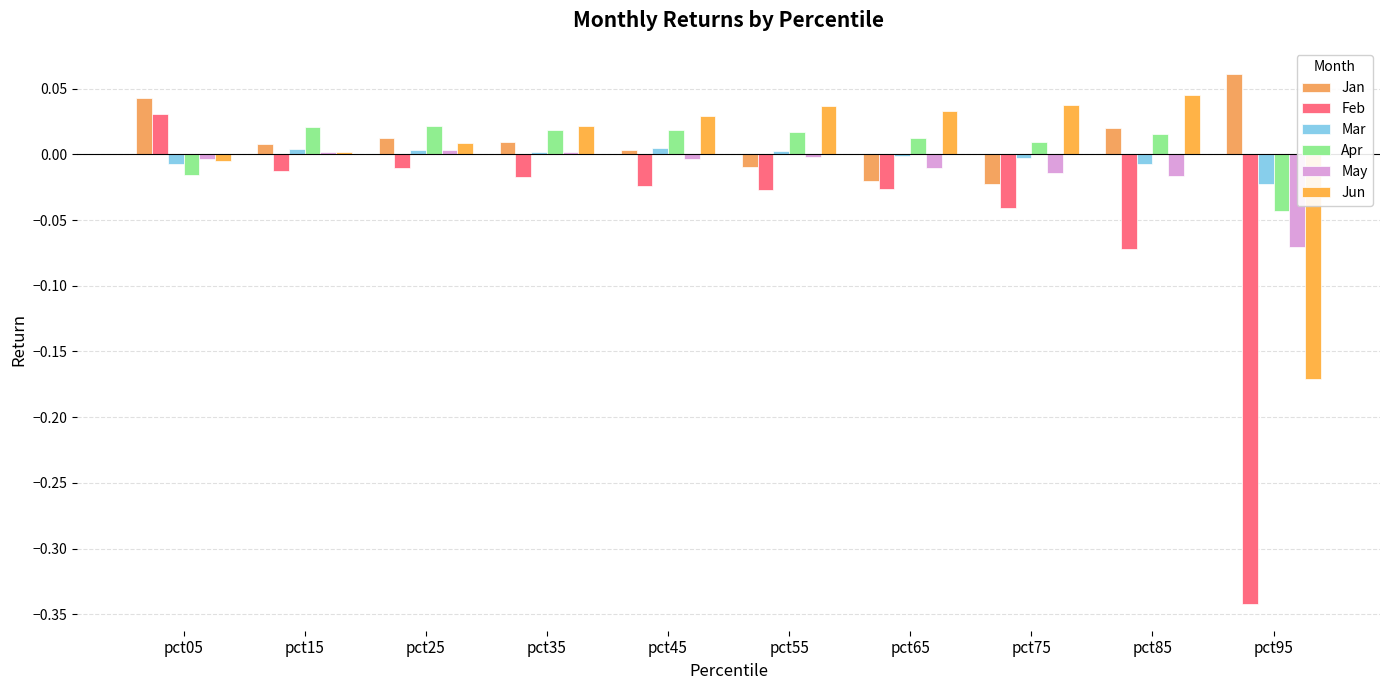

Count the number of data series in this chart.

6